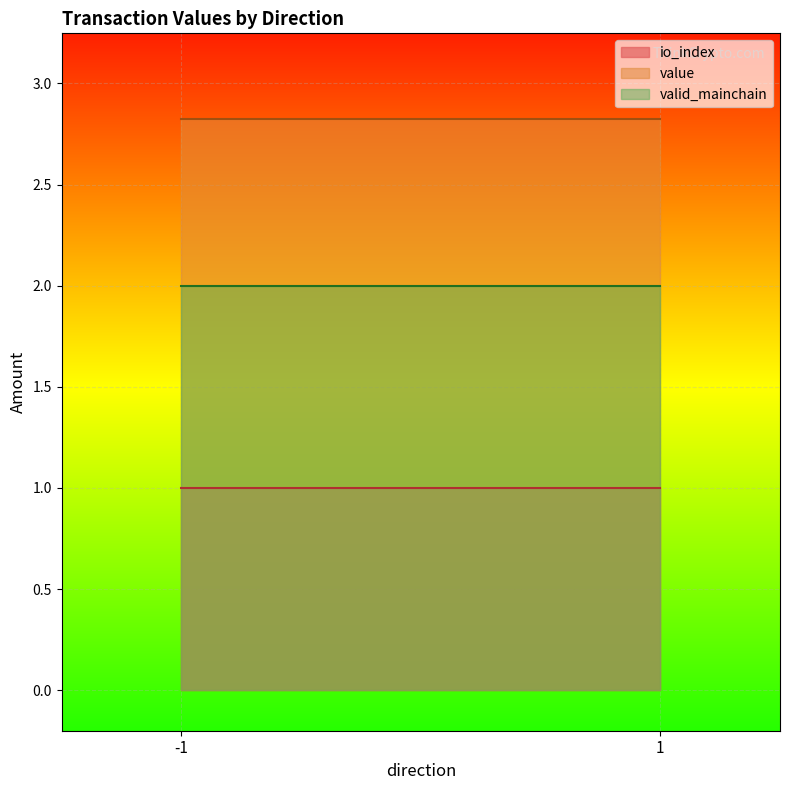

Which series has the largest total across all categories?

value